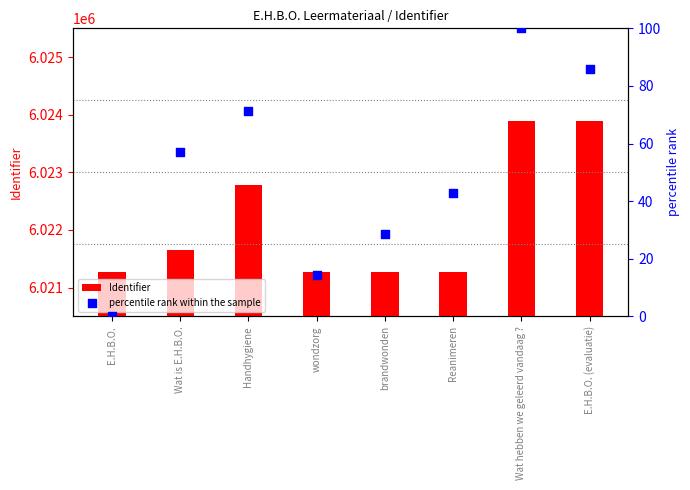

Which series contains the highest Y value?

Identifier